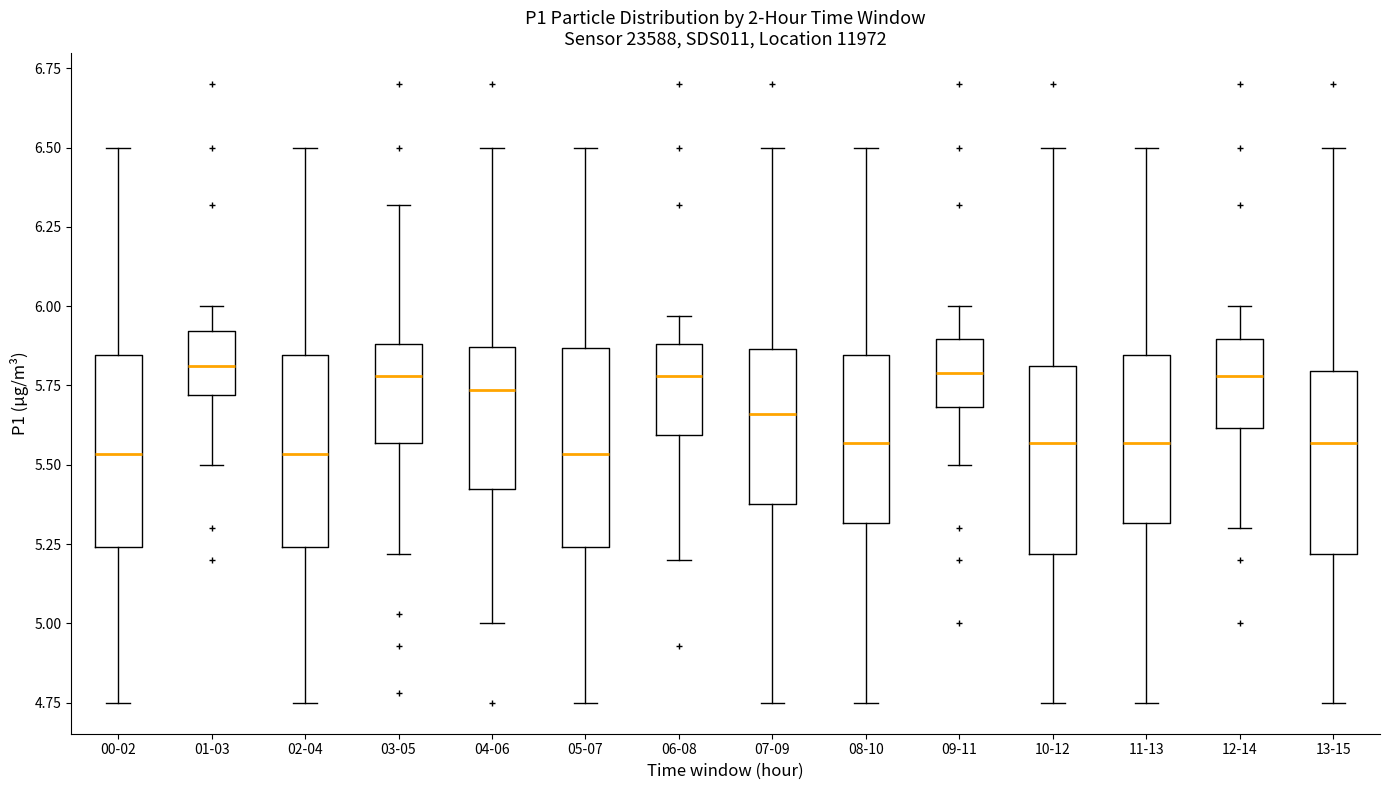

Where is the lower edge of the box for 05-07 on the y-axis? The values are not printed on the chart, so give them approximately, as read against the axis.

5.25